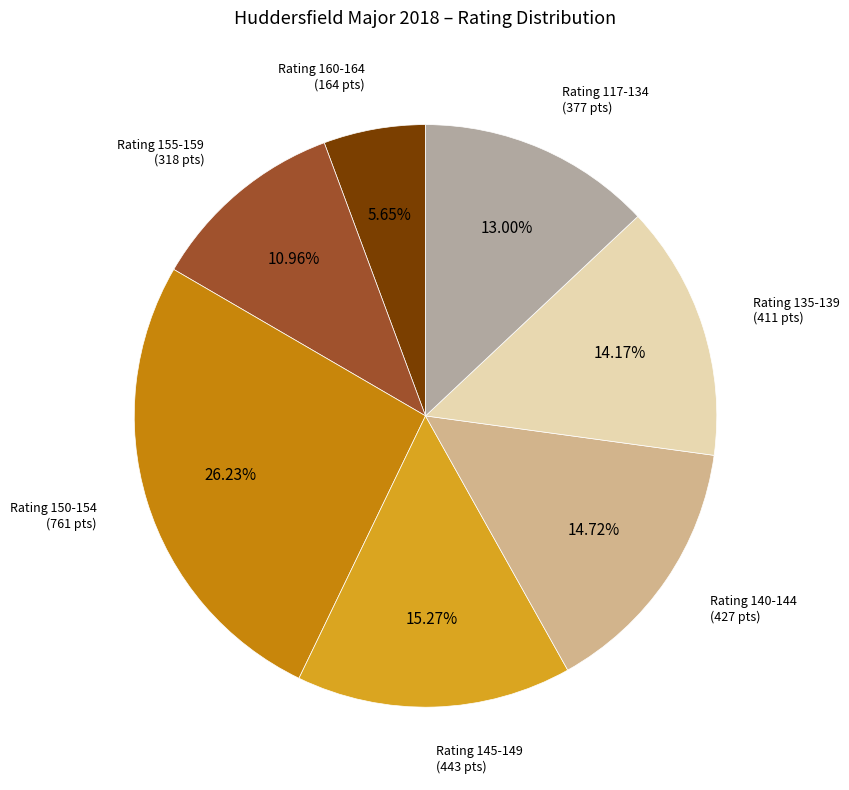

Is there a majority slice in this chart?

No